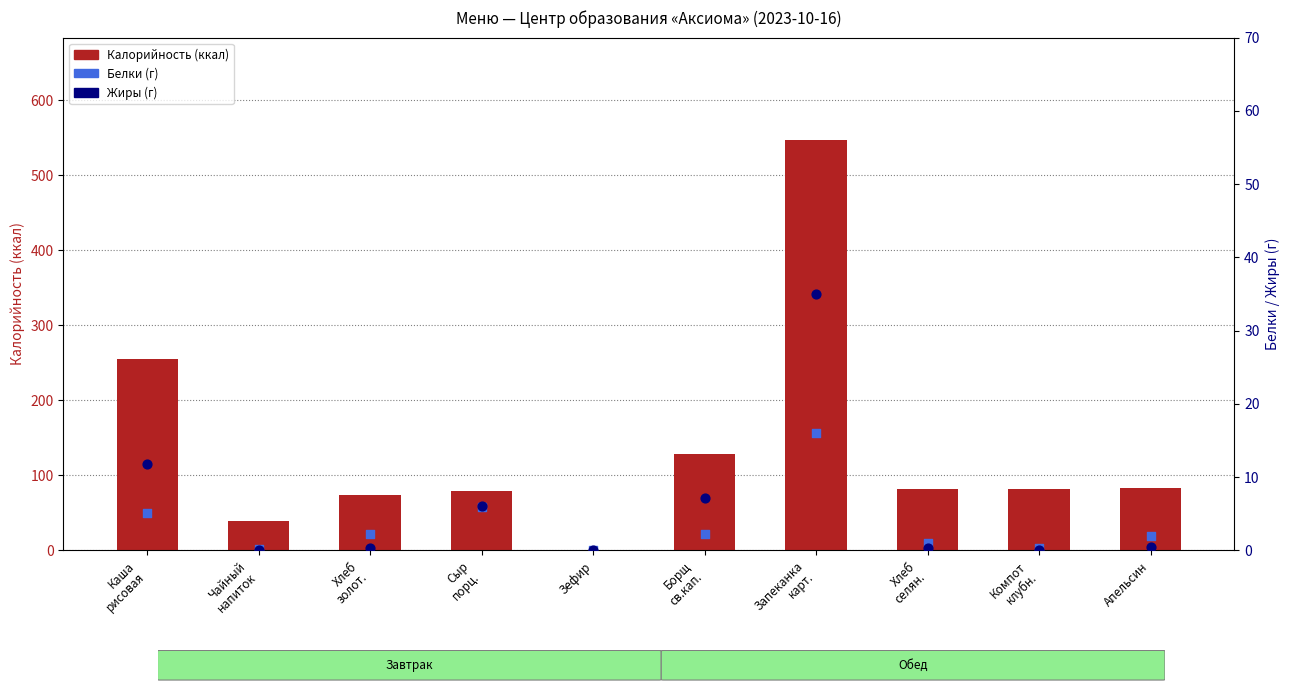

At which category is the sum across all series the highest?

Запеканка
карт.